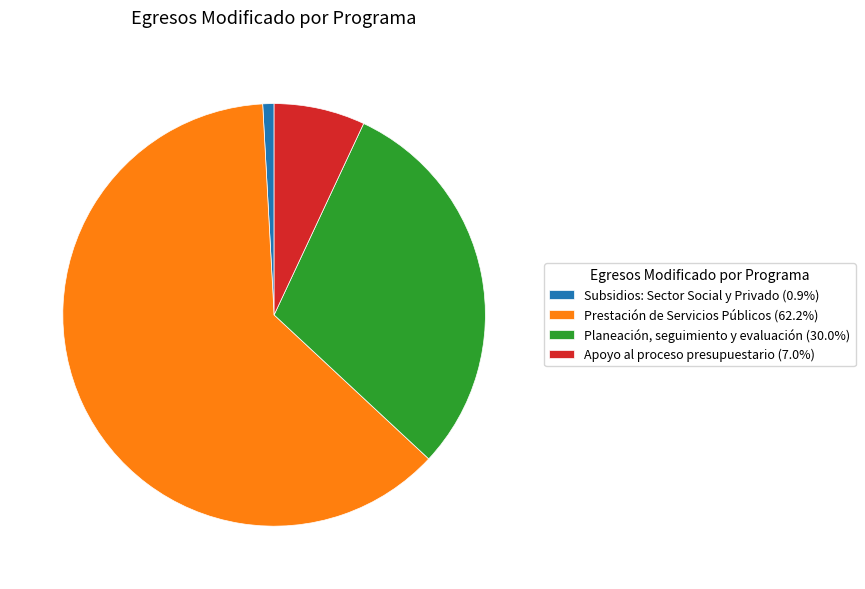

Count the number of slices in the pie.

4